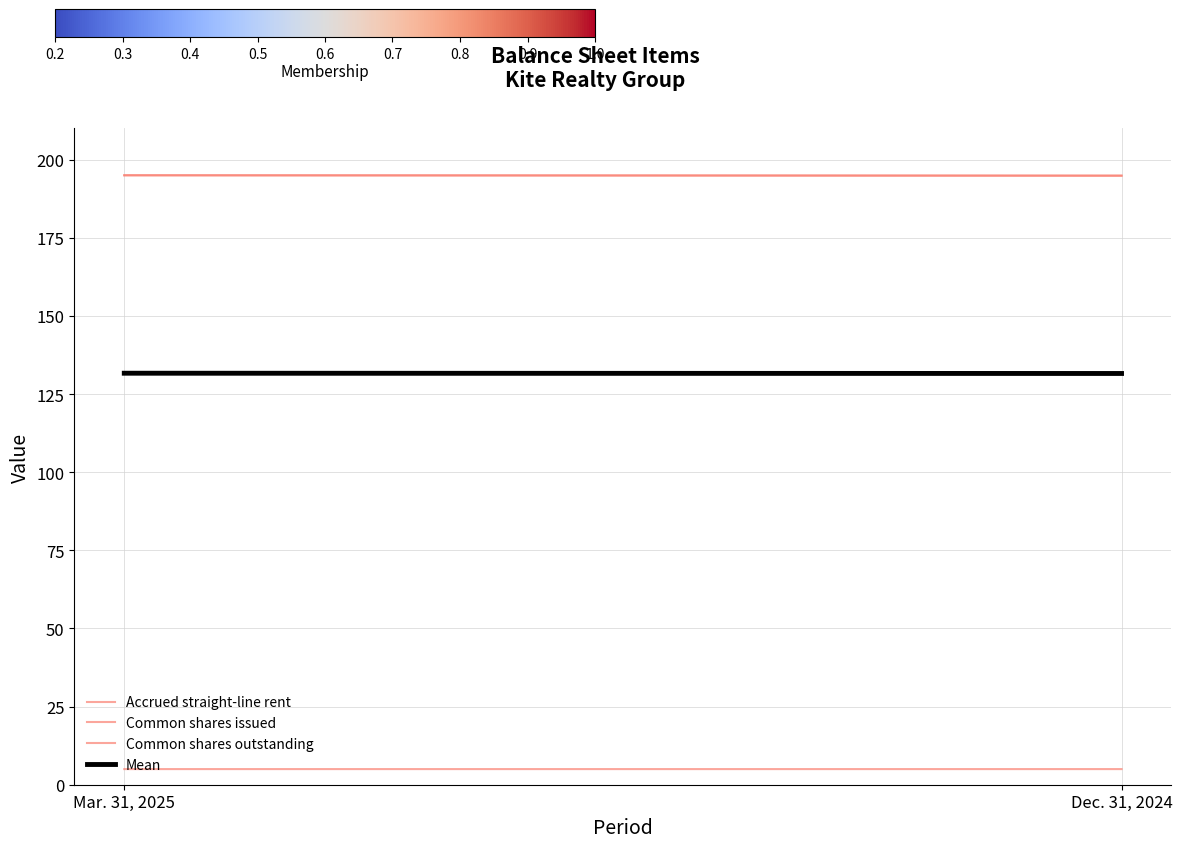

How many categories are shown in the chart?

2